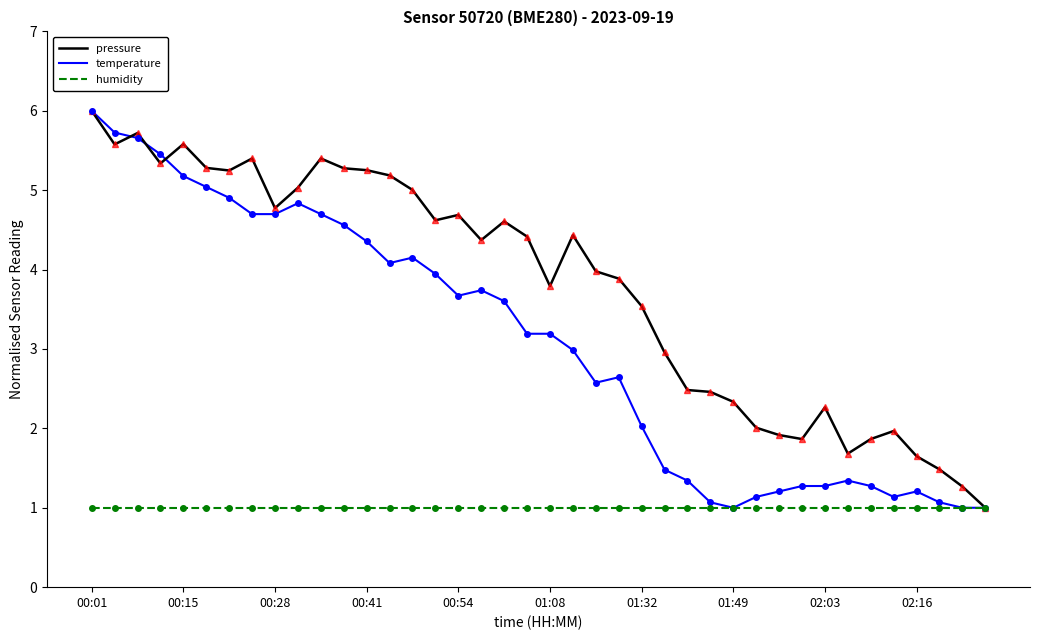

How many series are shown in this chart?

3